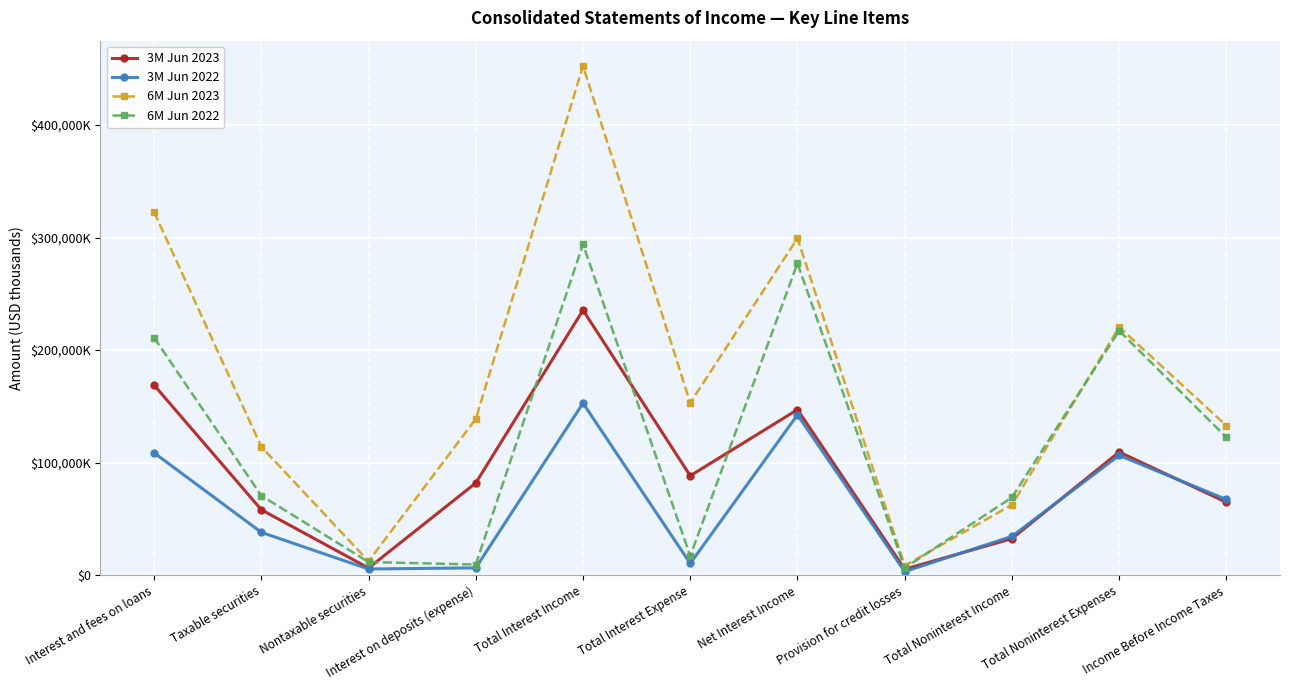

List the series in order of their peak value, highest first.

6M Jun 2023, 6M Jun 2022, 3M Jun 2023, 3M Jun 2022